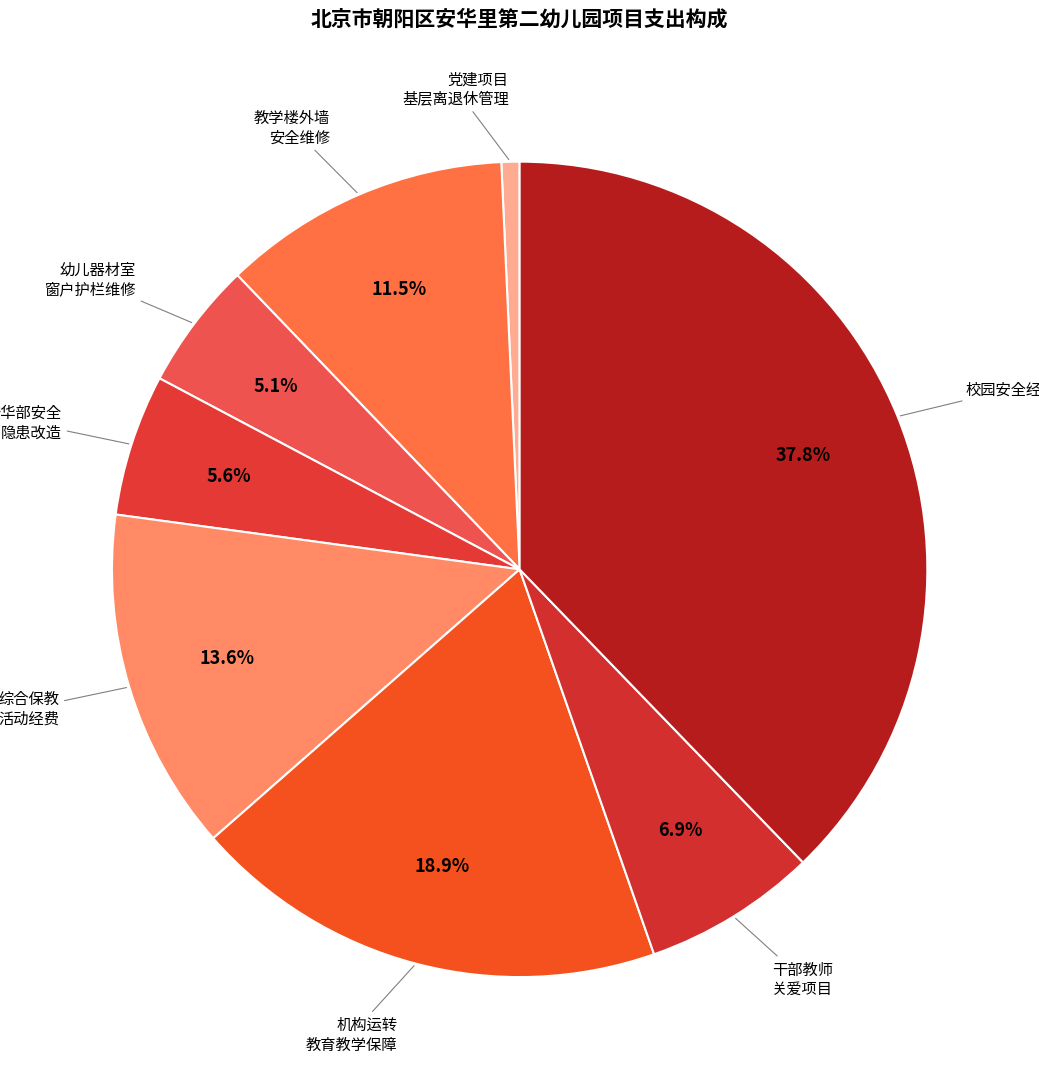

Count the number of slices in the pie.

8